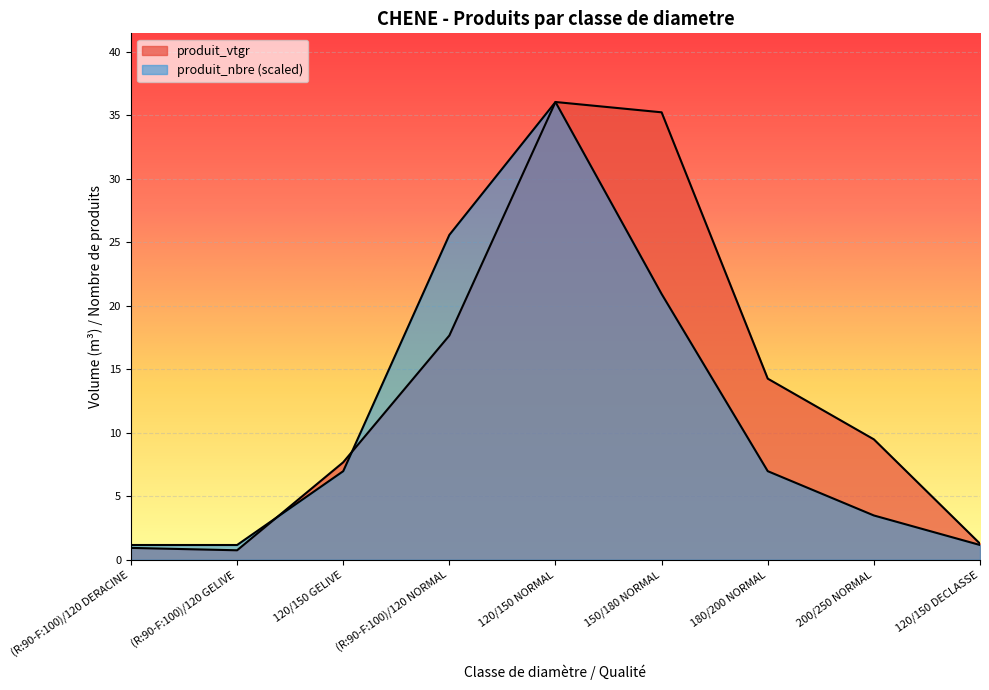

What position from the left is (R:90-F:100)/120 DERACINE?

1